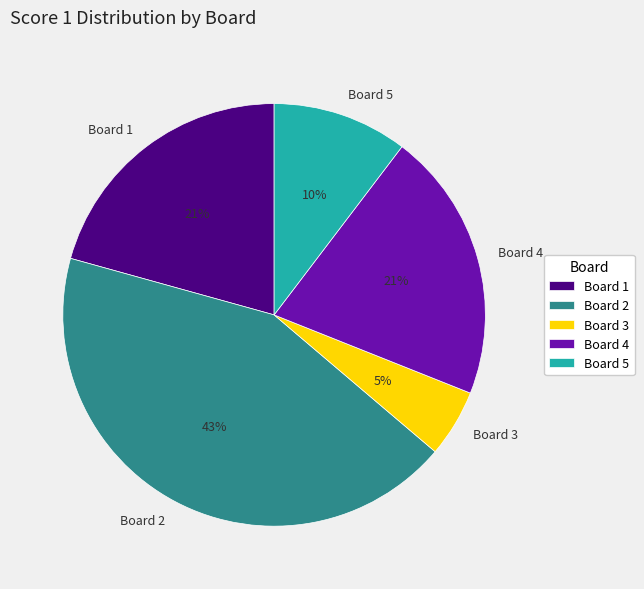

The Board 2 slice represents 58% of the pie. True or false?

False